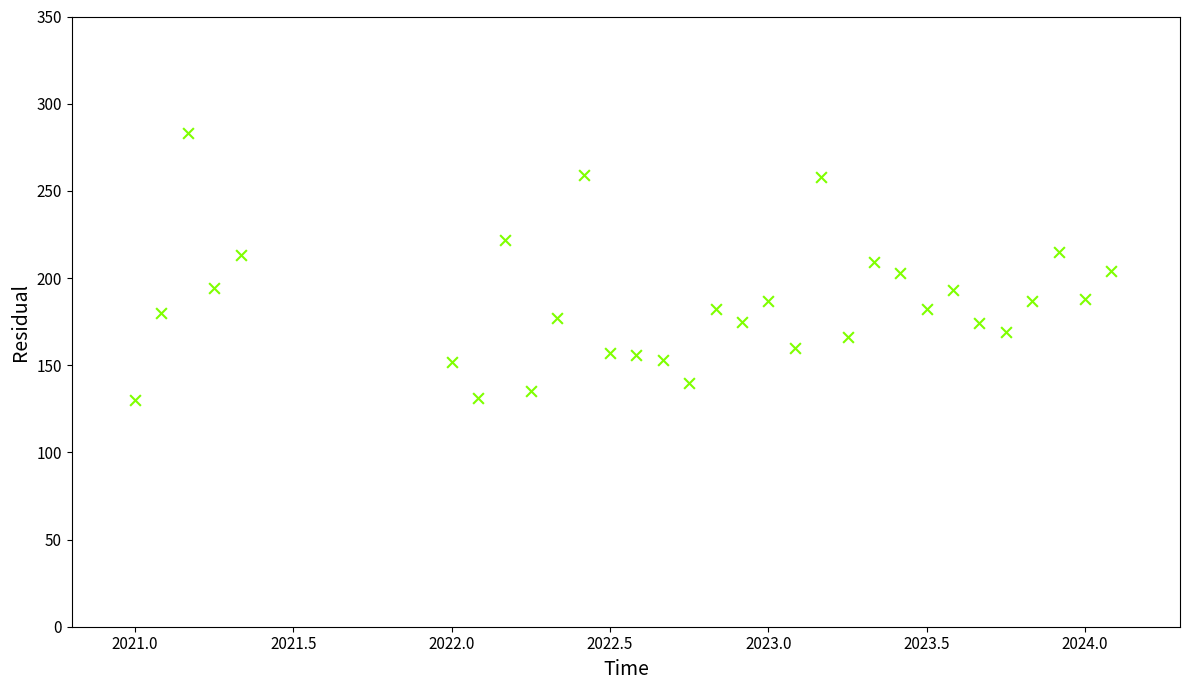

What is the range of Y values (max minus min)?

153